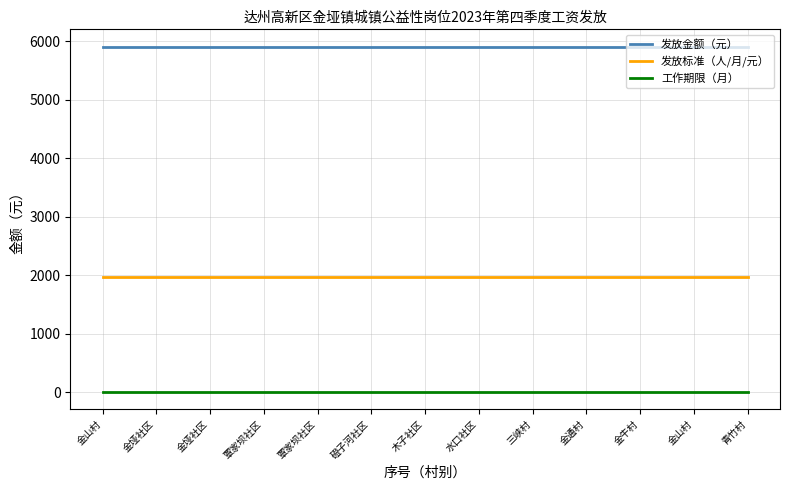

List the series in order of their overall mean, highest first.

发放金额（元）, 发放标准（人/月/元）, 工作期限（月）